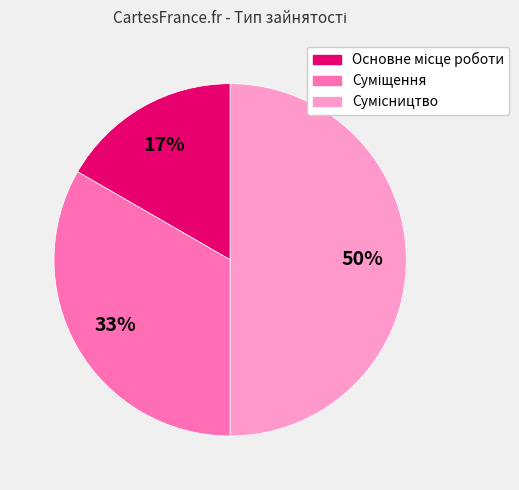

To the nearest percent, what is the difference between the largest and smallest slice percentages?

33%